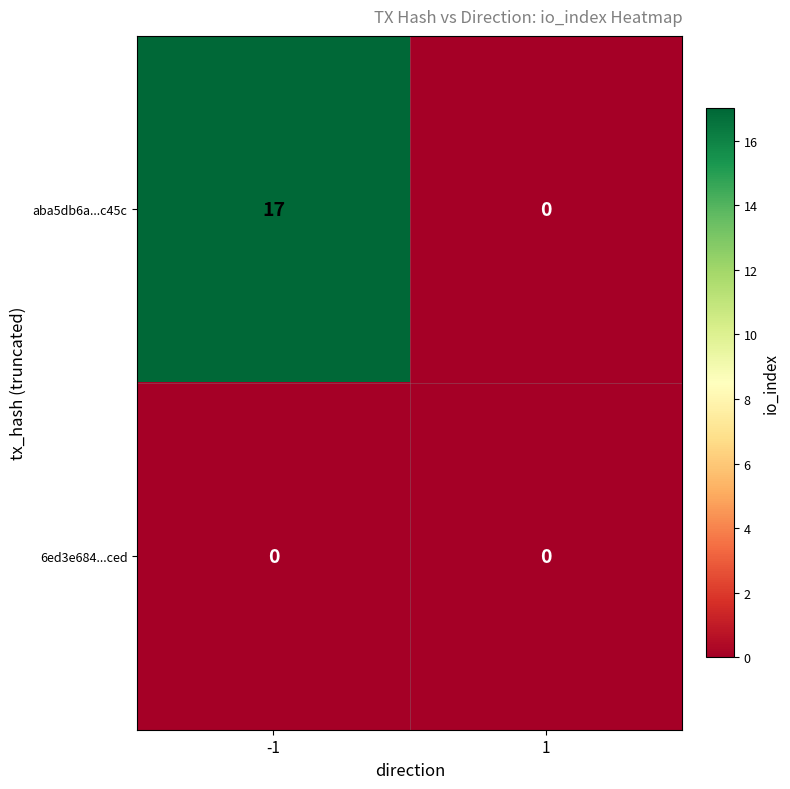

Is it true that aba5db6a...c45c equals 5 at 1?

False